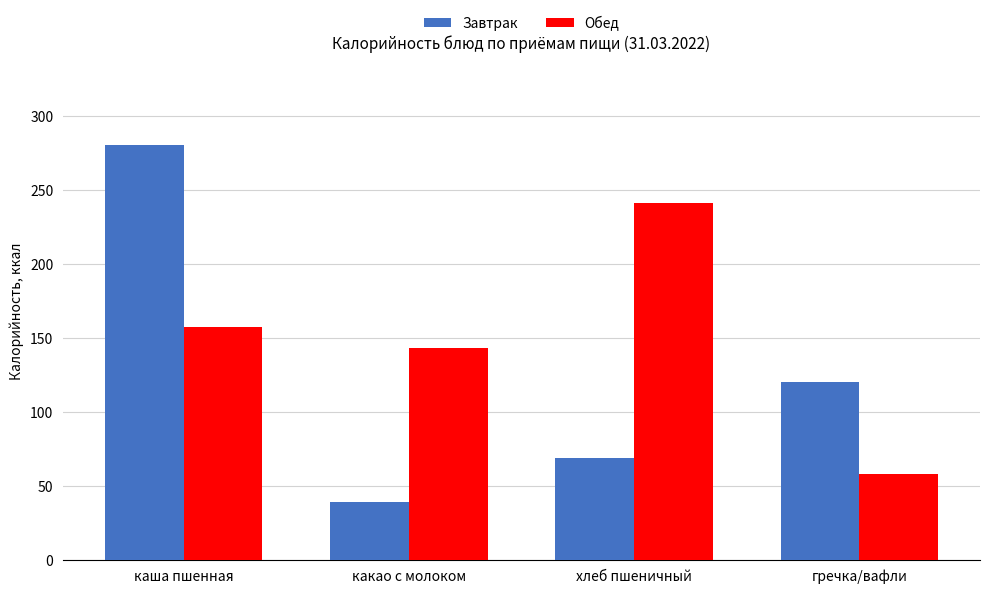

Rank the categories by Завтрак value from highest to lowest.

каша пшенная, гречка/вафли, хлеб пшеничный, какао с молоком